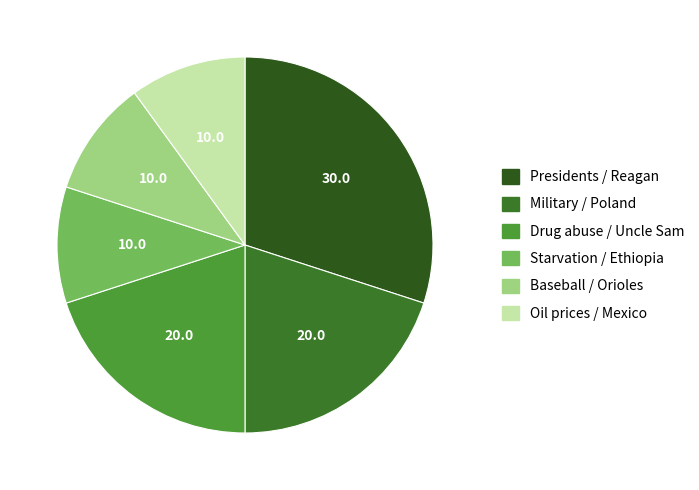

Which slice is the largest?

Presidents / Reagan